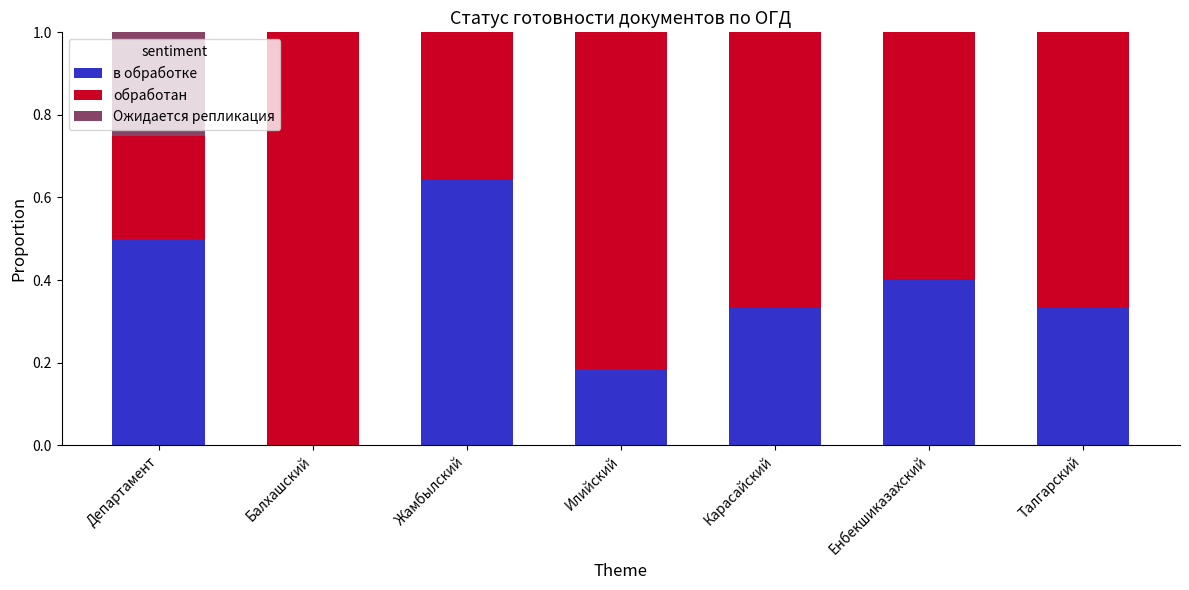

At which label does в обработке reach its peak?

Жамбылский